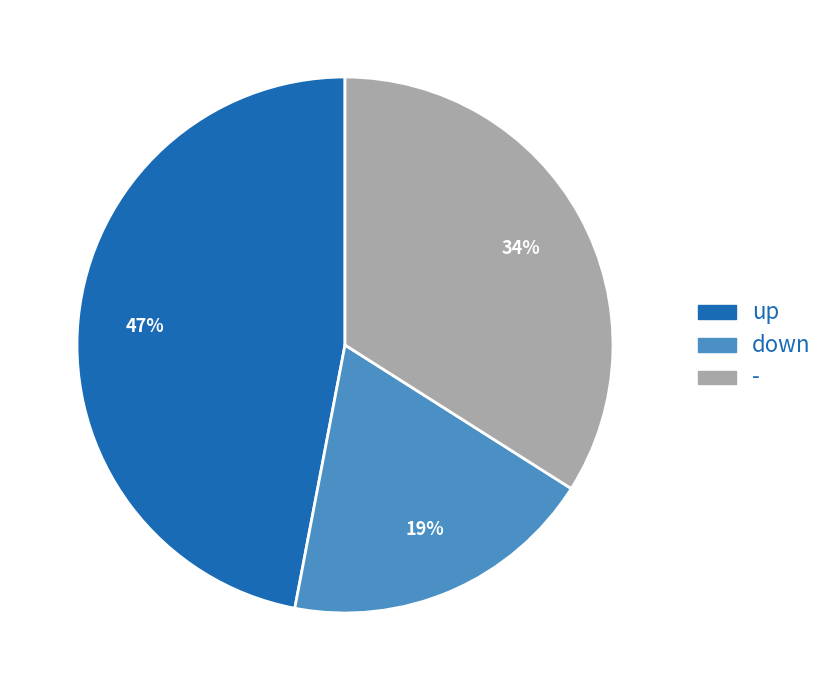

What is the smallest slice in the pie chart?

down